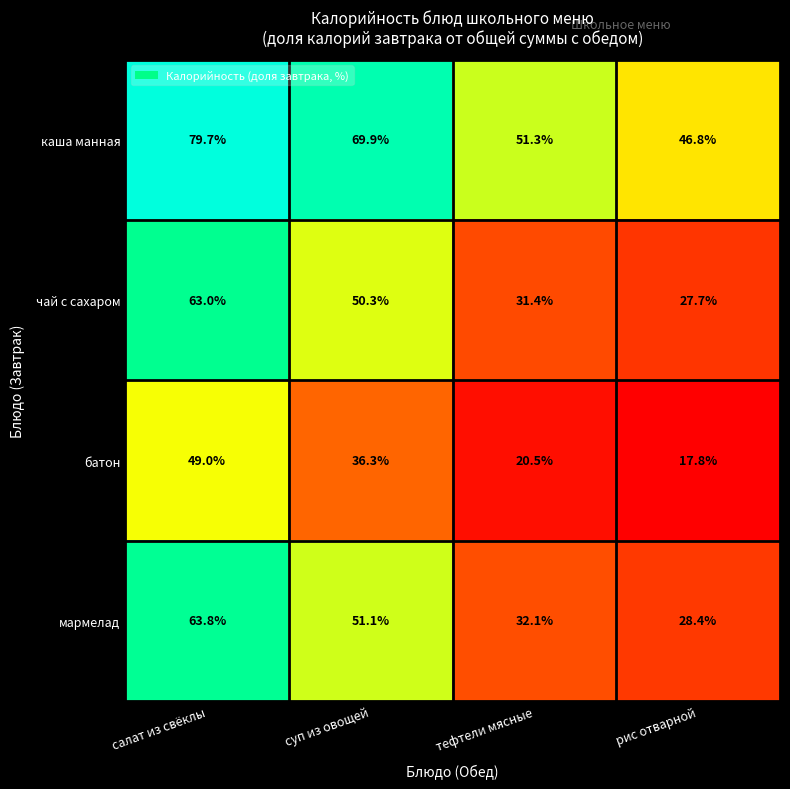

Reading left to right, extract all data points from this chart.

каша манная: 79.7	69.9	51.3	46.8
чай с сахаром: 63.0	50.3	31.4	27.7
батон: 49.0	36.3	20.5	17.8
мармелад: 63.8	51.1	32.1	28.4